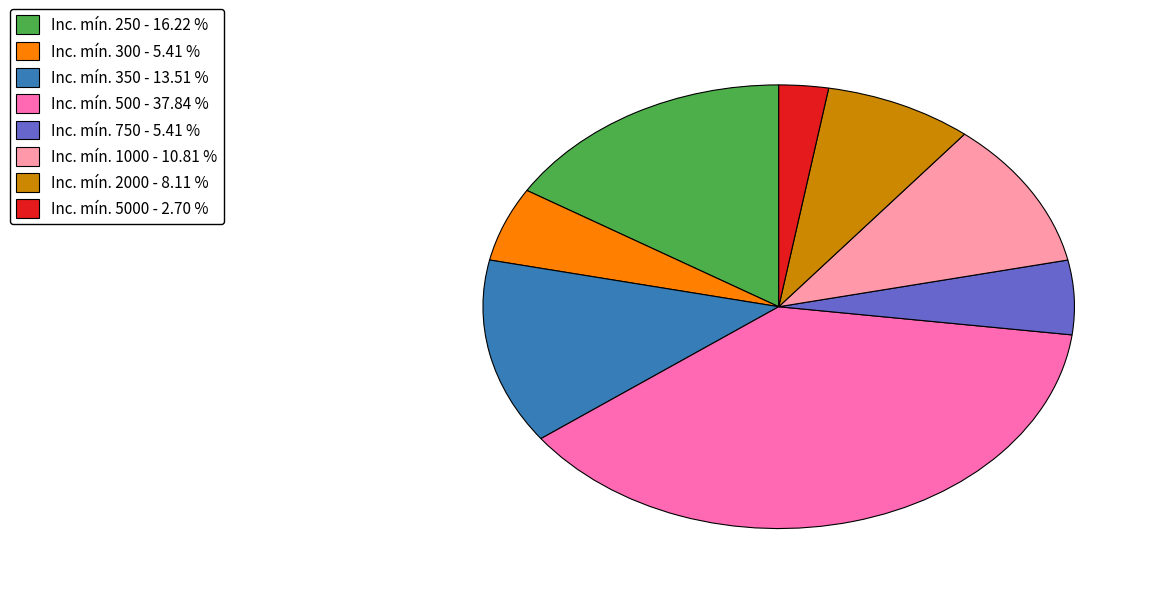

Which category has the biggest portion of the pie?

Inc. mín. 500 - 37.84 %